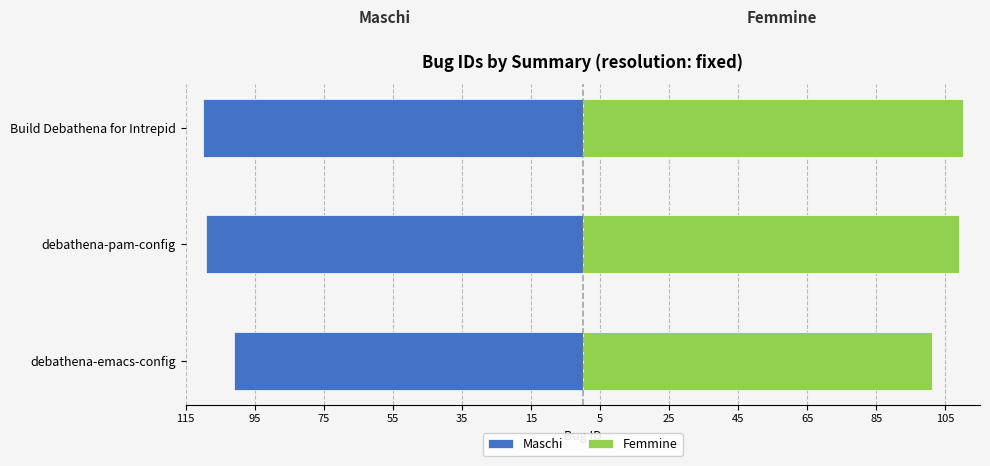

Are the bars grouped side by side (vs. stacked)?

Yes